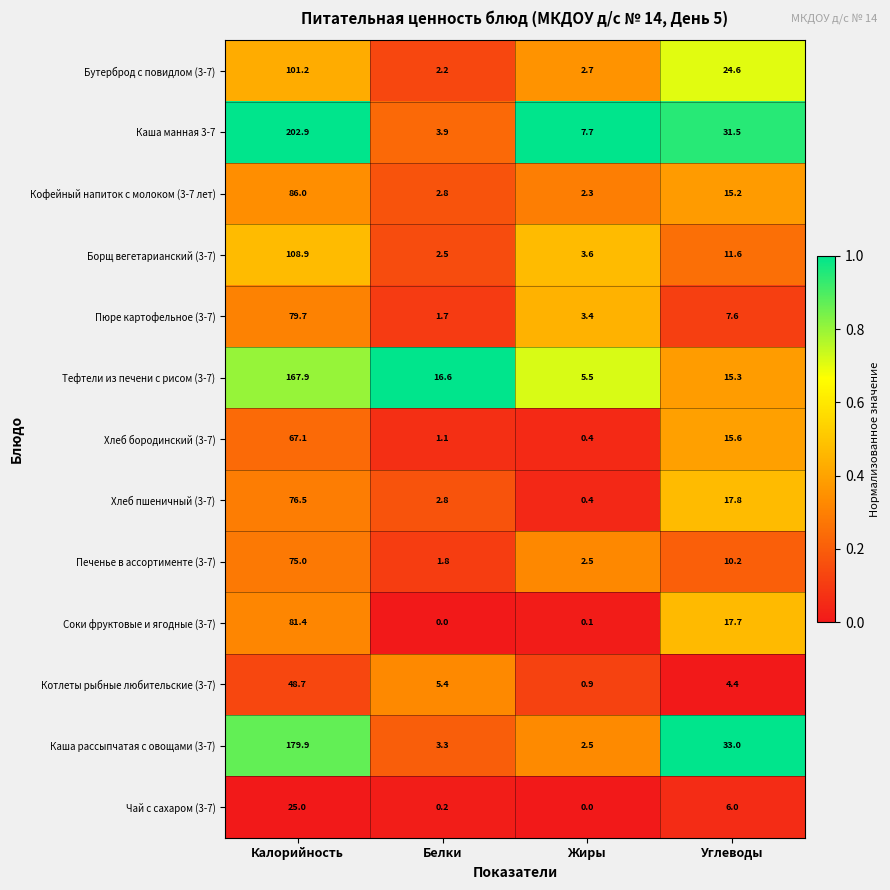

What is the sum of all Каша манная 3-7 values?

246.0